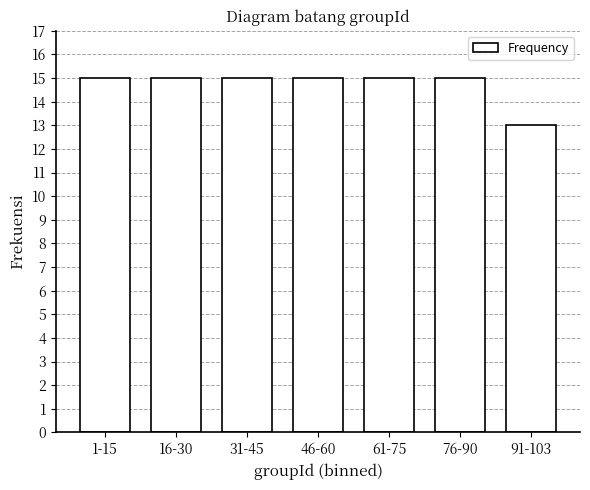

Reading left to right, transcribe all the data shown in this chart.

1-15=15	16-30=15	31-45=15	46-60=15	61-75=15	76-90=15	91-103=13